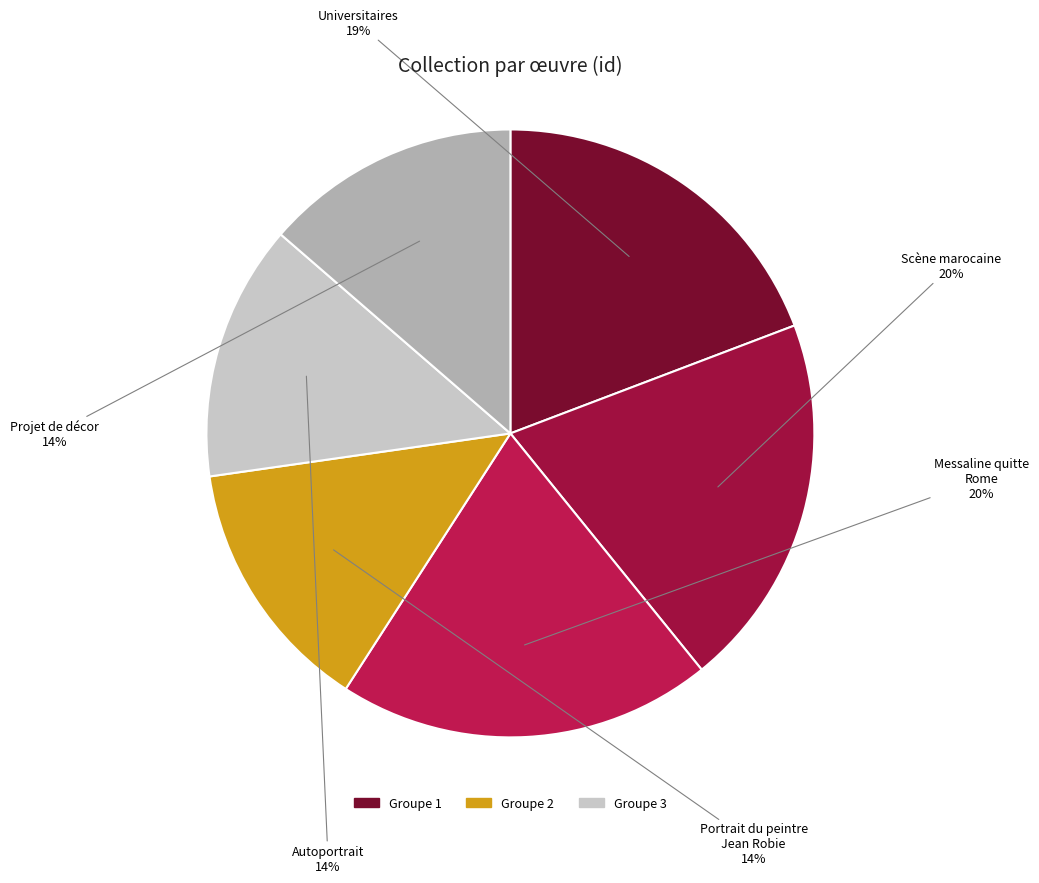

How many segments does this pie chart have?

6